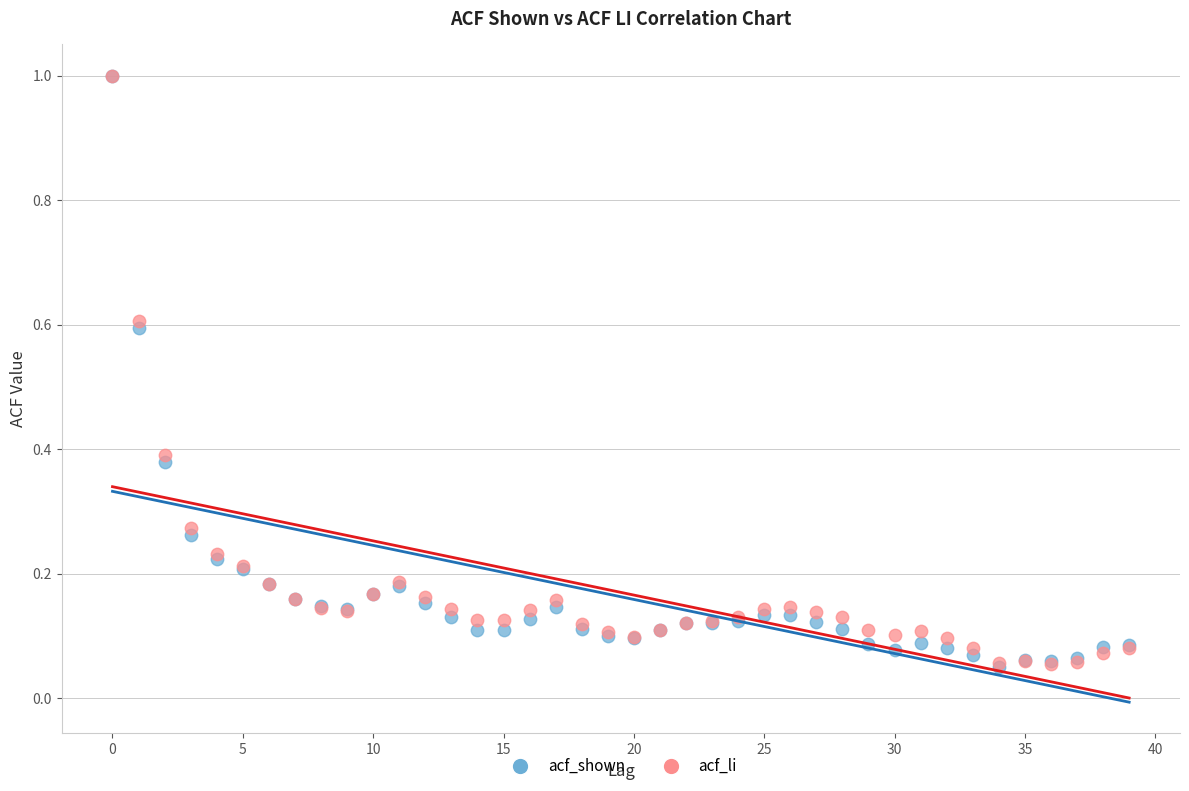

What are all the series names shown in the legend?

acf_shown, acf_li